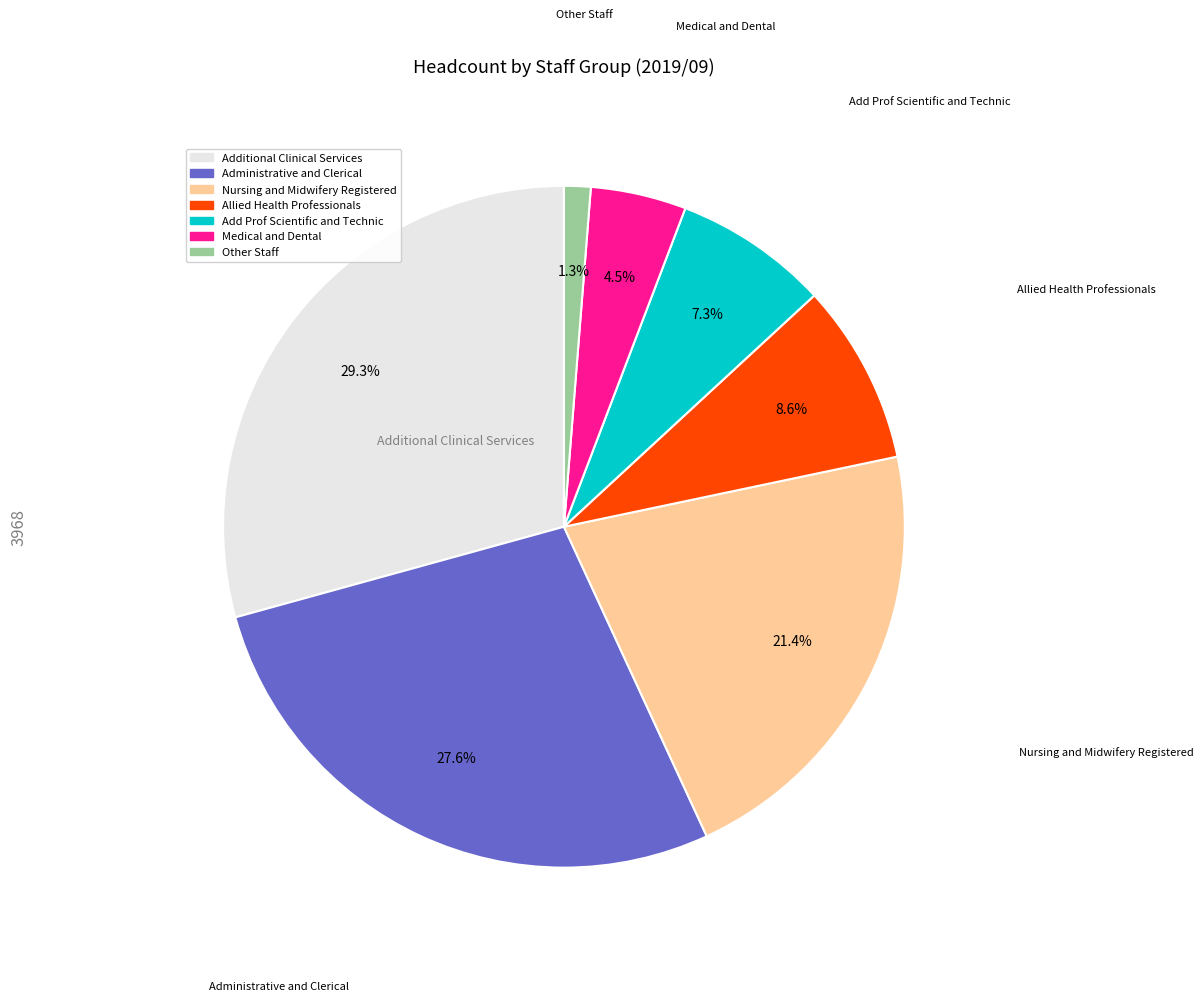

Is there a majority slice in this chart?

No